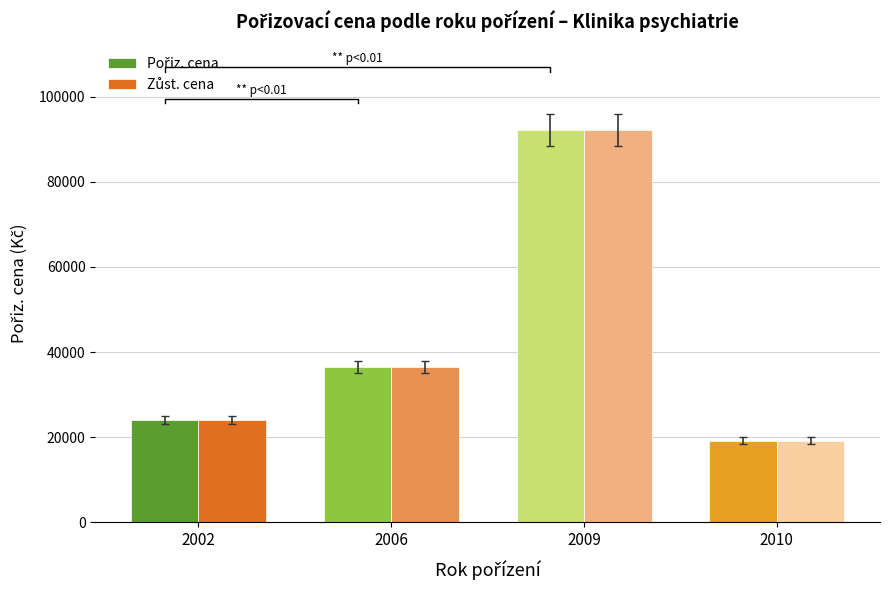

The Pořiz. cena series shows 5672 at 2010. True or false?

False